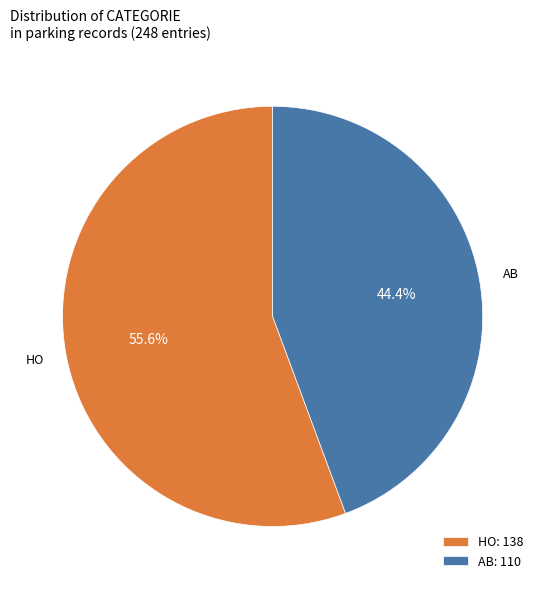

Which category has the smallest portion of the pie?

AB